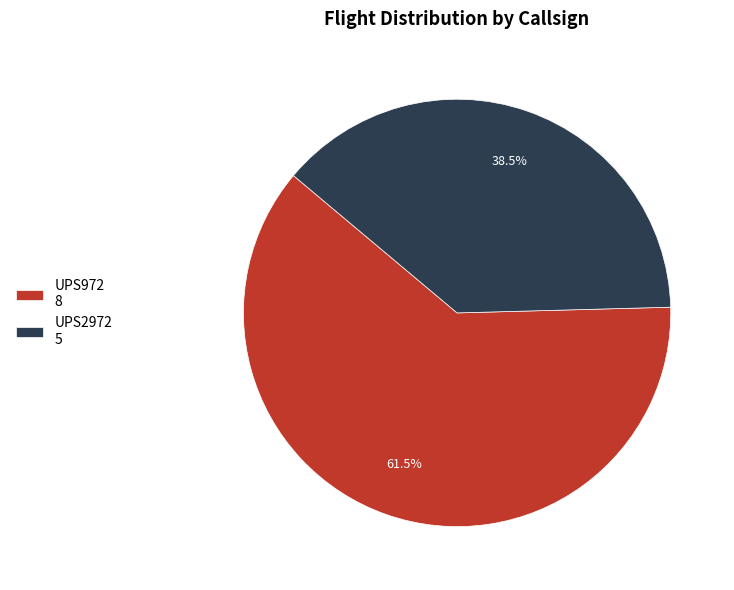

How many slices are in this pie chart?

2